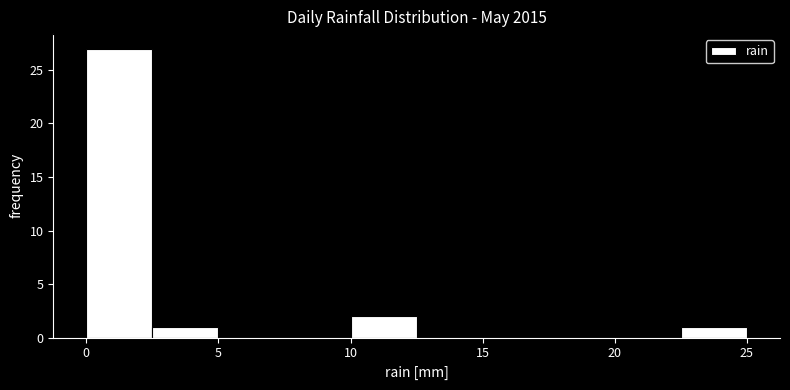

Reading left to right, list every bar in this chart as the range it spans on the x-axis followed by its height. The values are not printed on the chart, so give them approximately, as read against the axis.

0.0 to 2.5: 27
2.5 to 5.0: 1
5.0 to 7.5: 0
7.5 to 10.0: 0
10.0 to 12.5: 2
12.5 to 15.0: 0
15.0 to 17.5: 0
17.5 to 20.0: 0
20.0 to 22.5: 0
22.5 to 25.0: 1